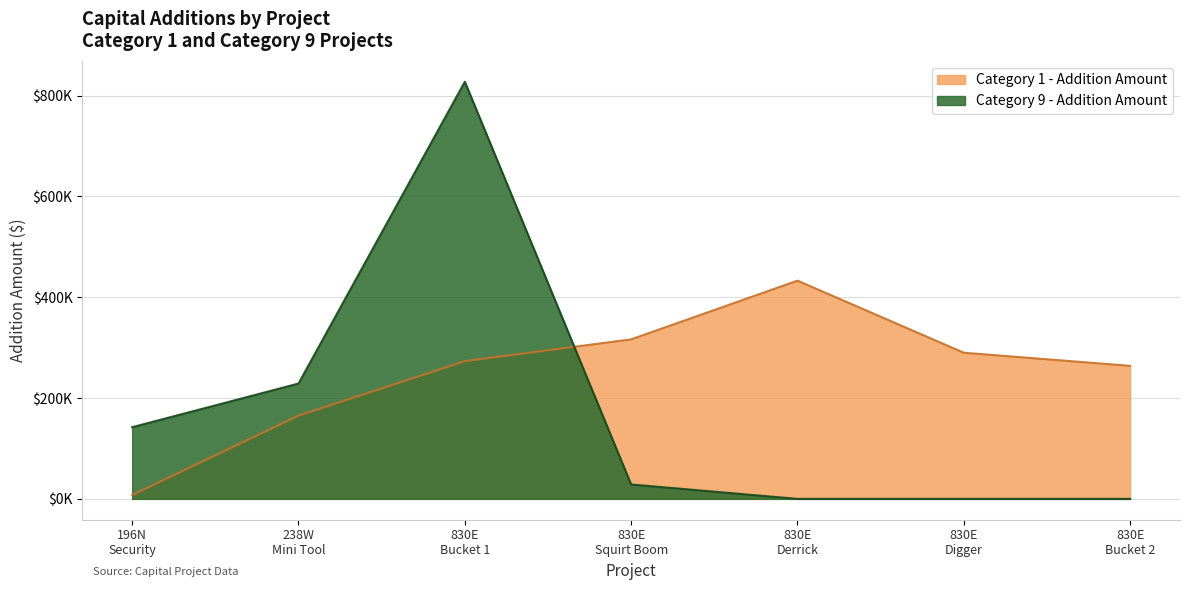

Between 830E Derrick and 830E Digger, which series saw the biggest shift?

Category 1 - Addition Amount